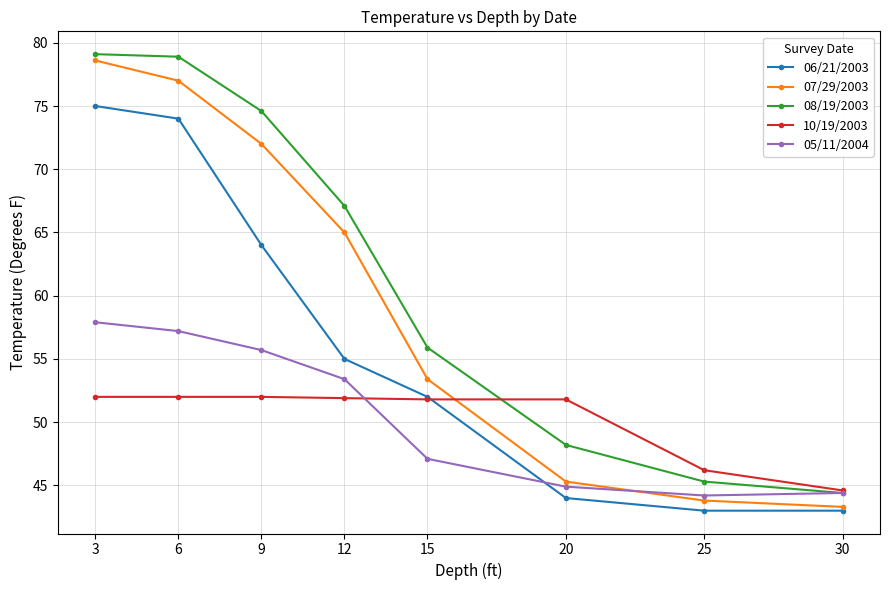

True or false: 08/19/2003 and 06/21/2003 cross at least once.

False